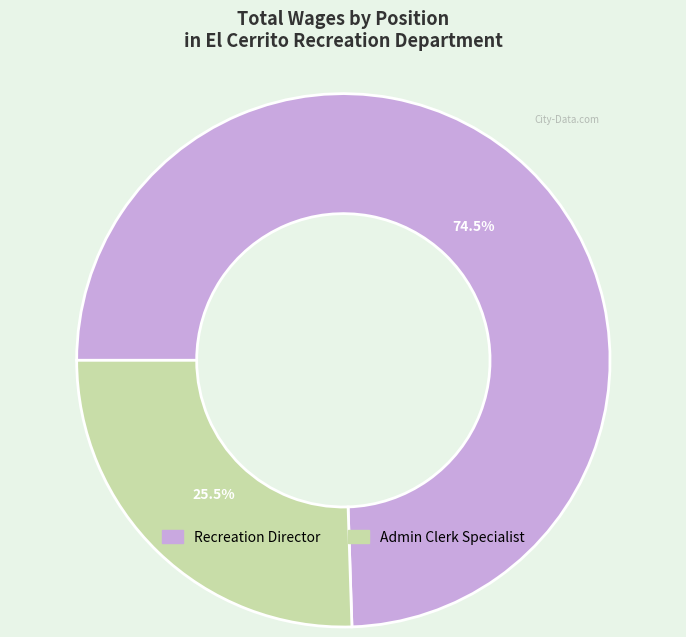

What is the smallest slice in the pie chart?

Admin Clerk Specialist